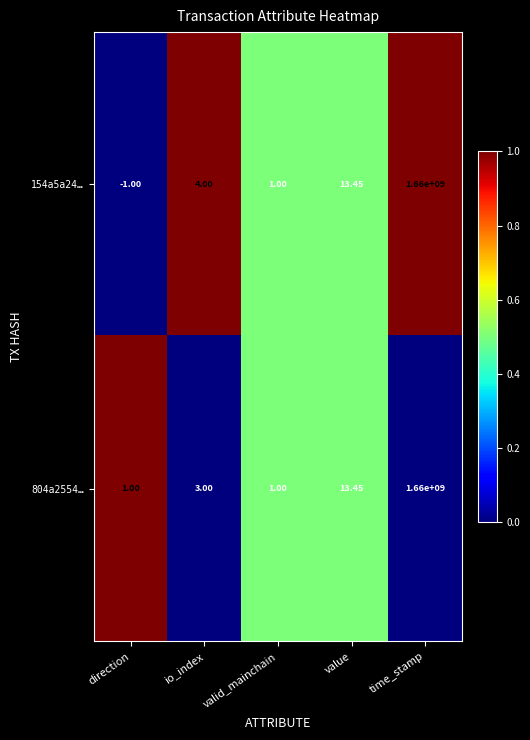

Where is 154a5a24… nearest to the value 829999999?

value